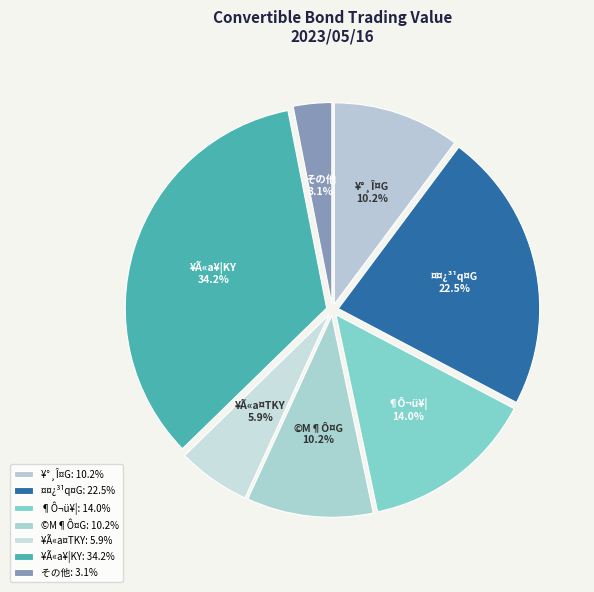

Approximately how many times larger is the value at ¤¤¿³¹q¤G compared to ©M¶Ô¤G?

2.2